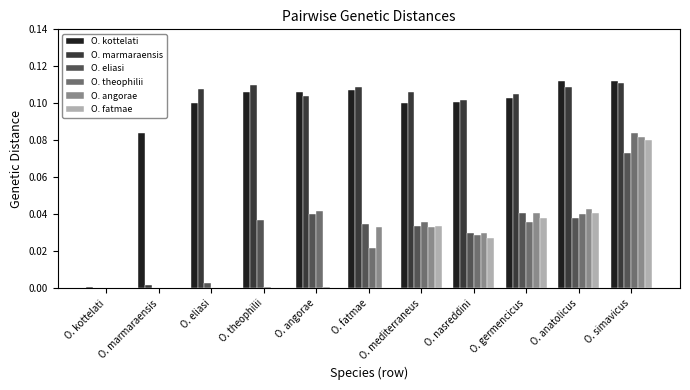

Which series changed the most between O. marmaraensis and O. germencicus?

O. marmaraensis